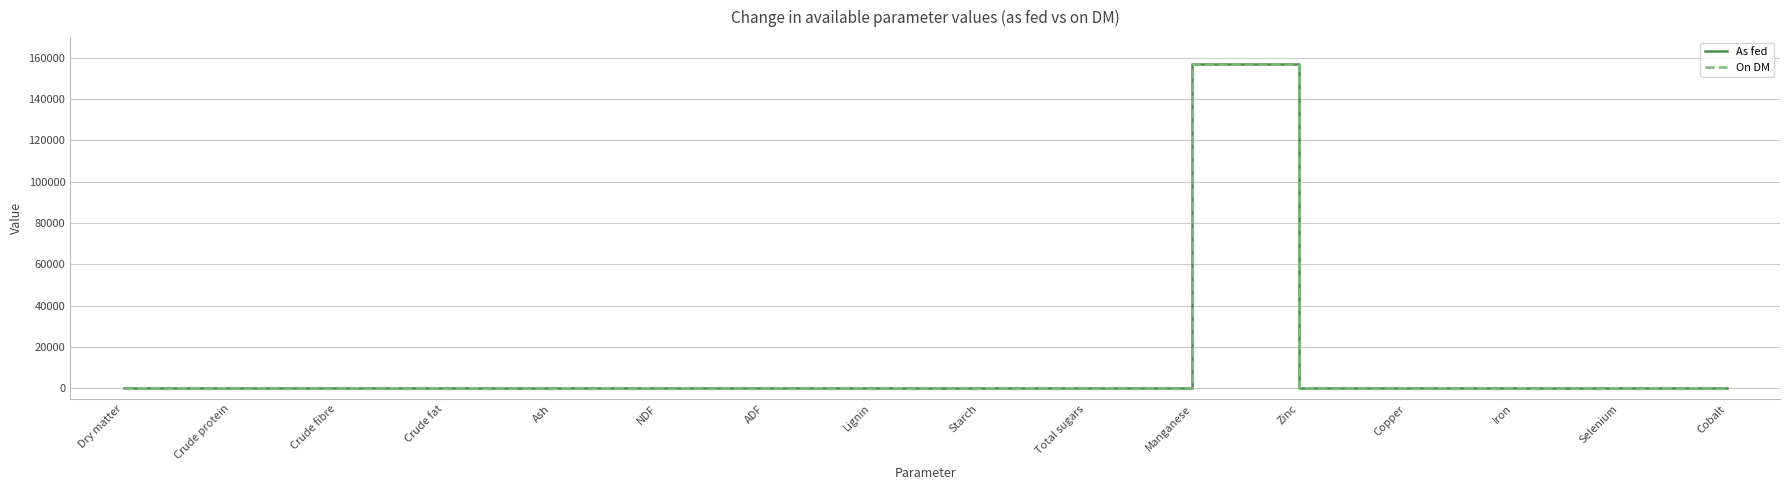

How many lines are shown in the chart?

2